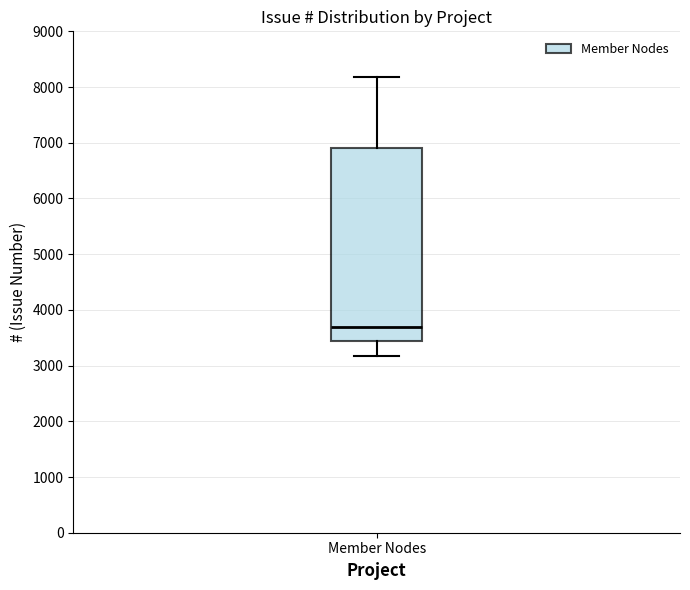

Read this box plot against the y-axis: the position of the median line, the range covered by the box, and the ends of both whiskers. The values are not printed on the chart, so give them approximately, as read against the axis.

median 3700, box 3400 to 6900, whiskers 3200 to 8200